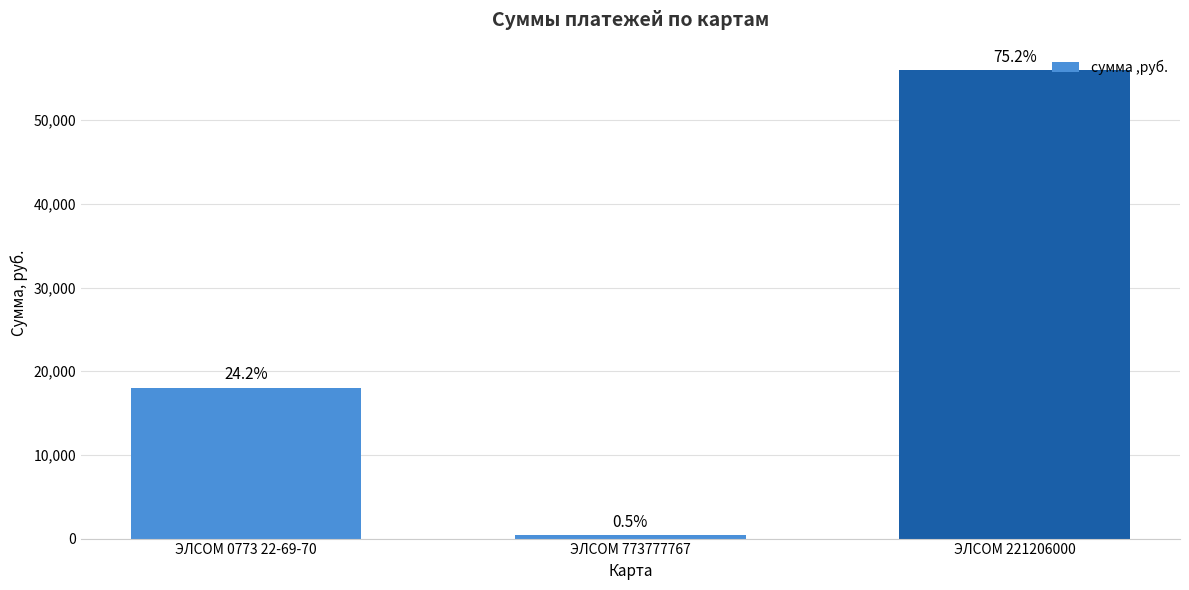

What is the value of the 1st bar from the left?

18040.2